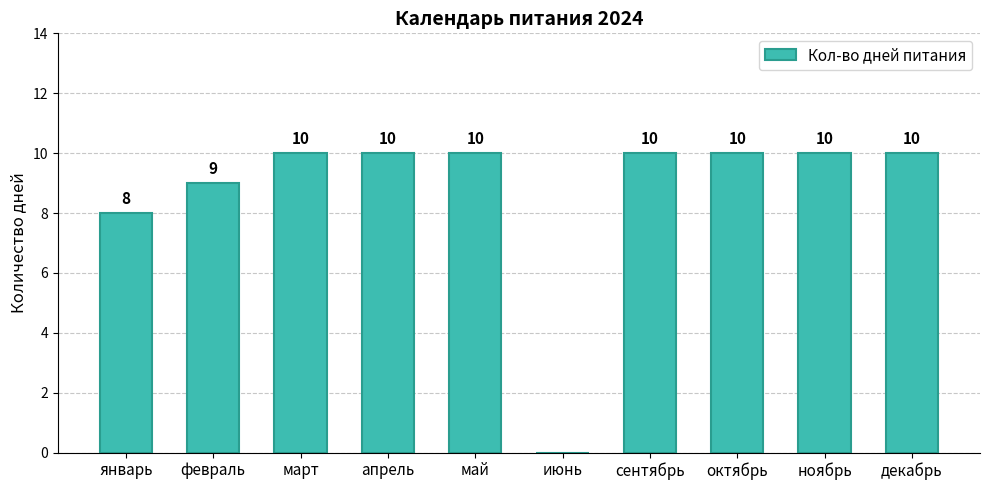

At which label is the value closest to 5?

январь